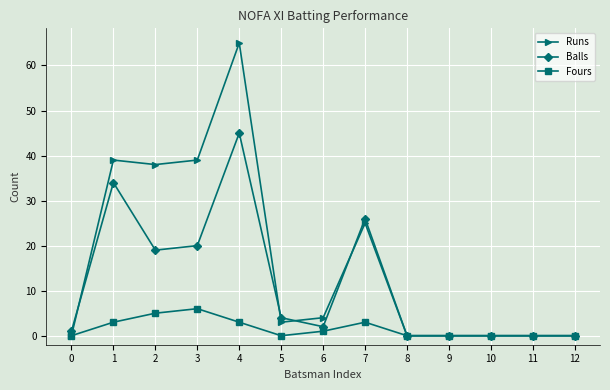

What is the maximum value for Runs?

65